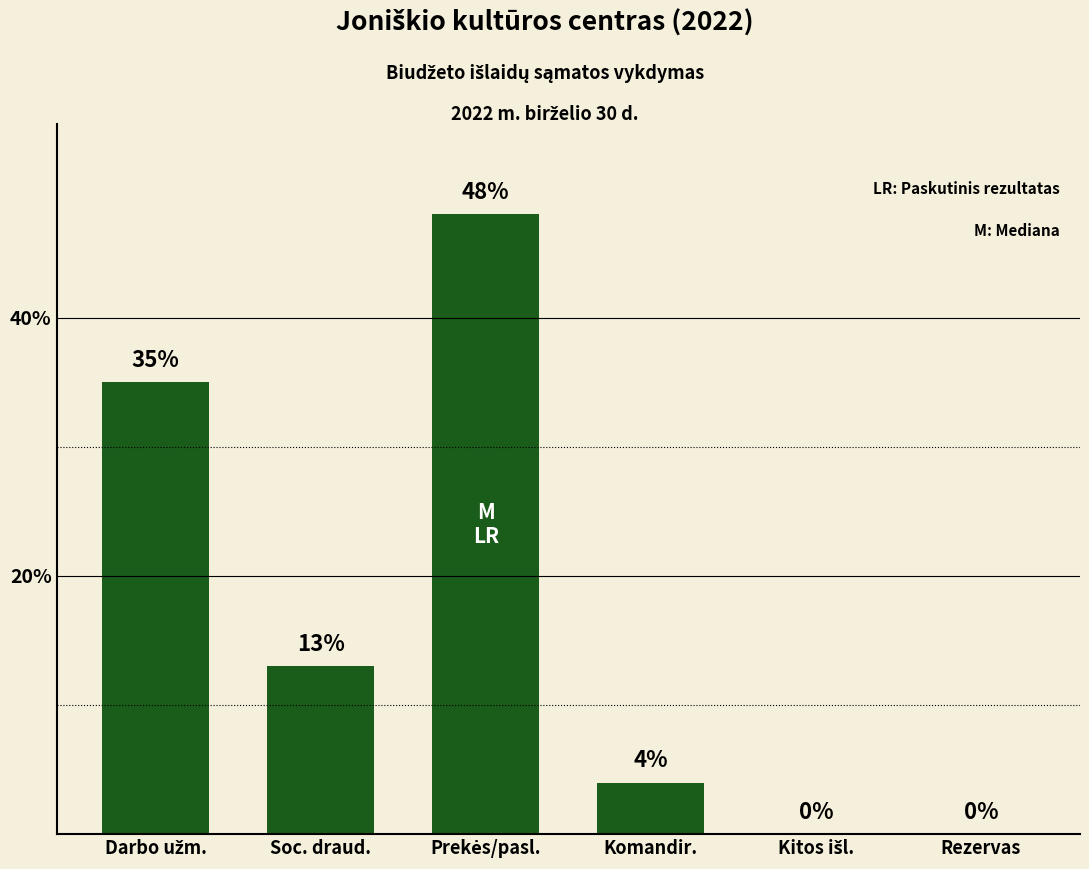

What is the maximum value shown in the chart?

48